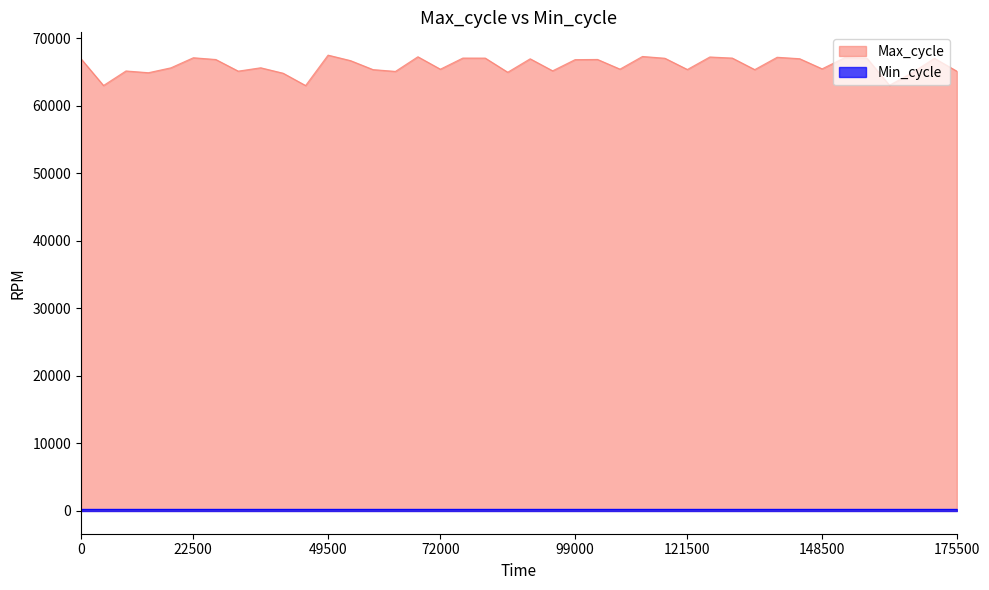

Does the chart have visible grid lines?

No